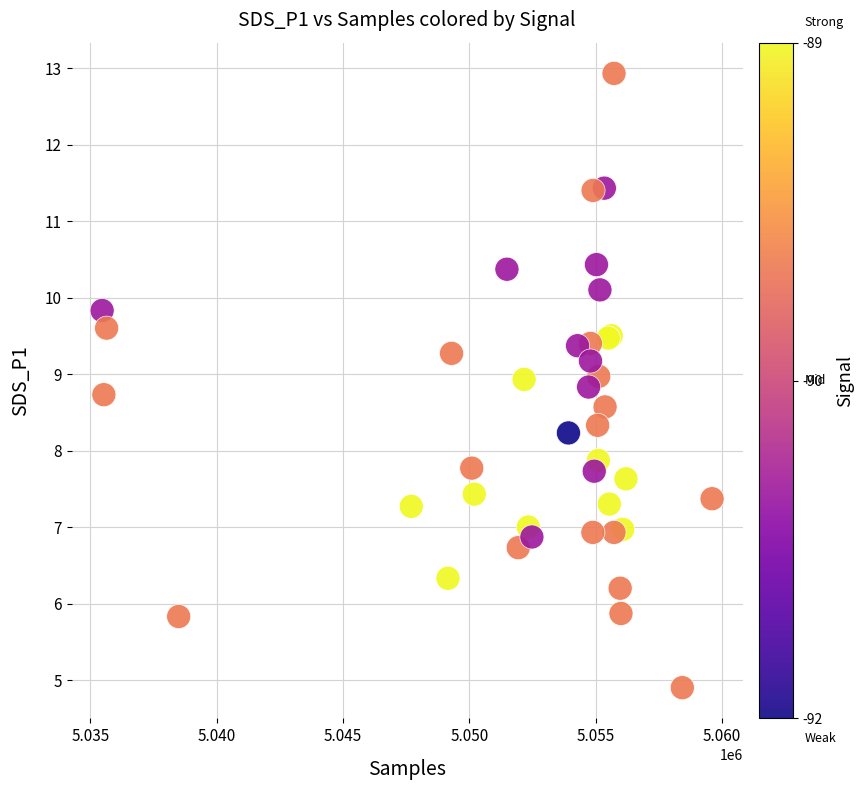

What Y value in the scatter plot is closest to 8?

7.9